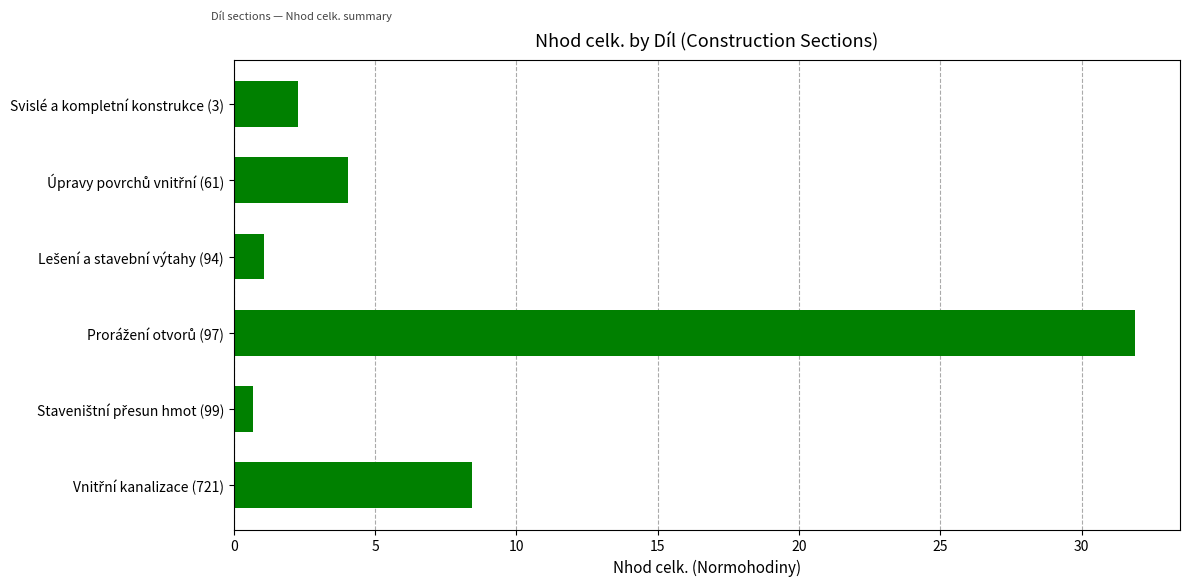

The value at Svislé a kompletní konstrukce (3) is 2.3. True or false?

True